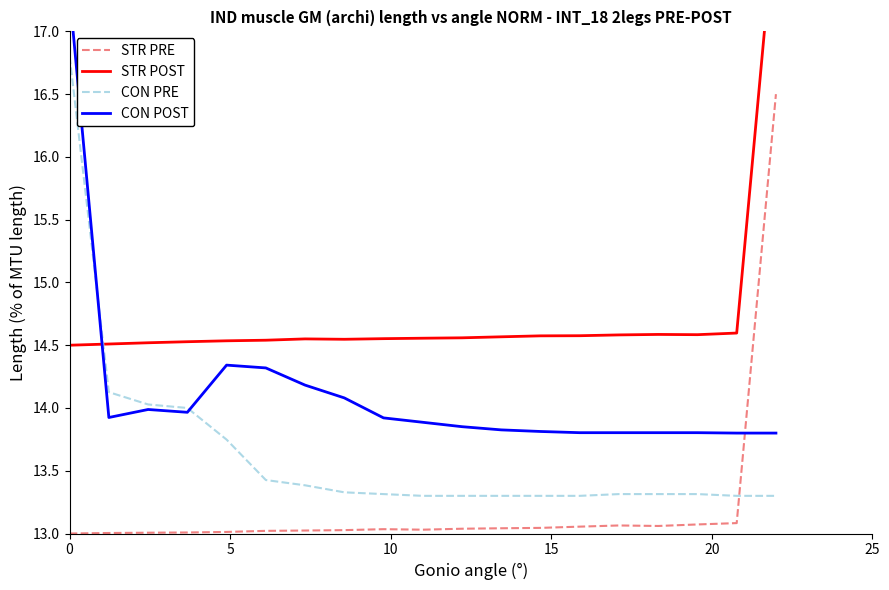

List the series in order of their overall mean, highest first.

STR POST, CON POST, CON PRE, STR PRE